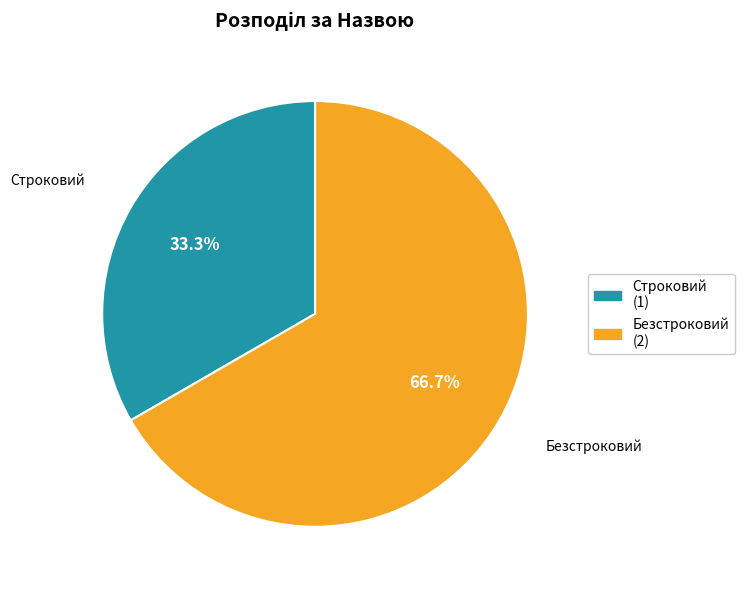

To the nearest percent, what is the combined percentage of Строковий and Безстроковий?

100%